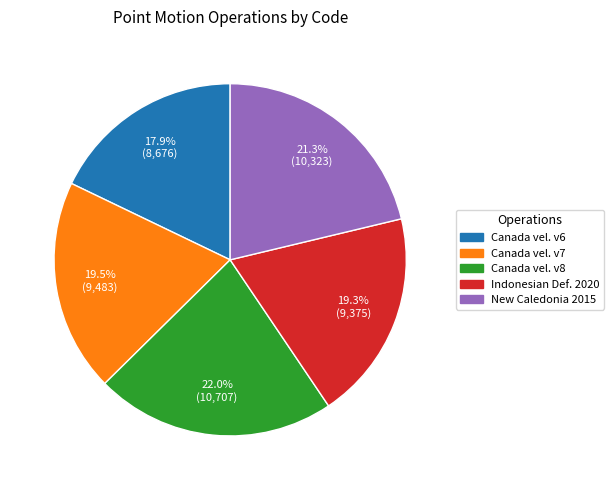

To the nearest percent, what is the difference between the largest and smallest slice percentages?

4%